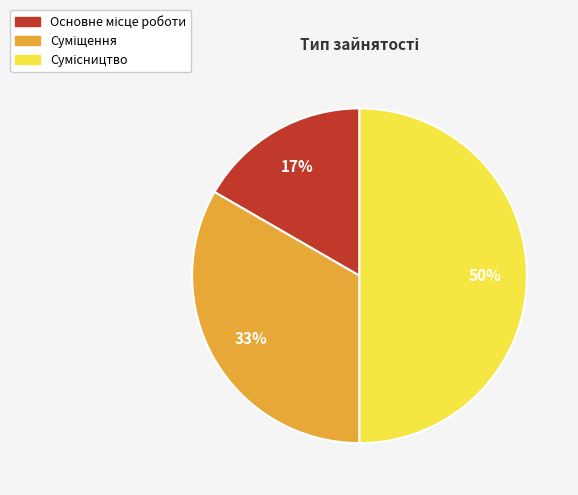

To the nearest percent, what is the difference between the largest and smallest slice percentages?

33%